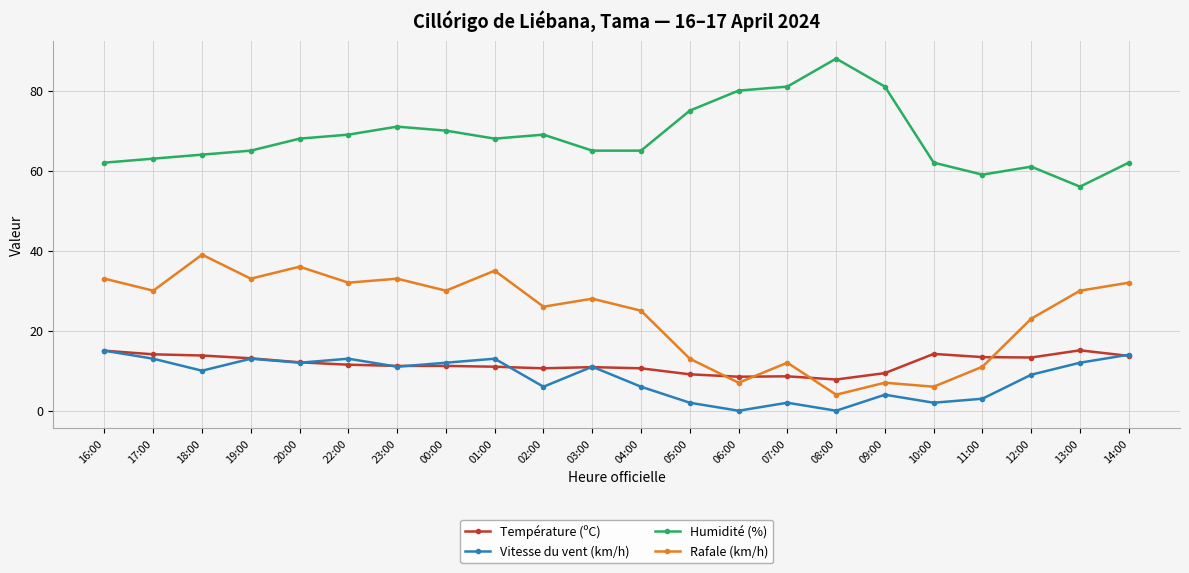

What is the maximum value shown in the chart?

88.0